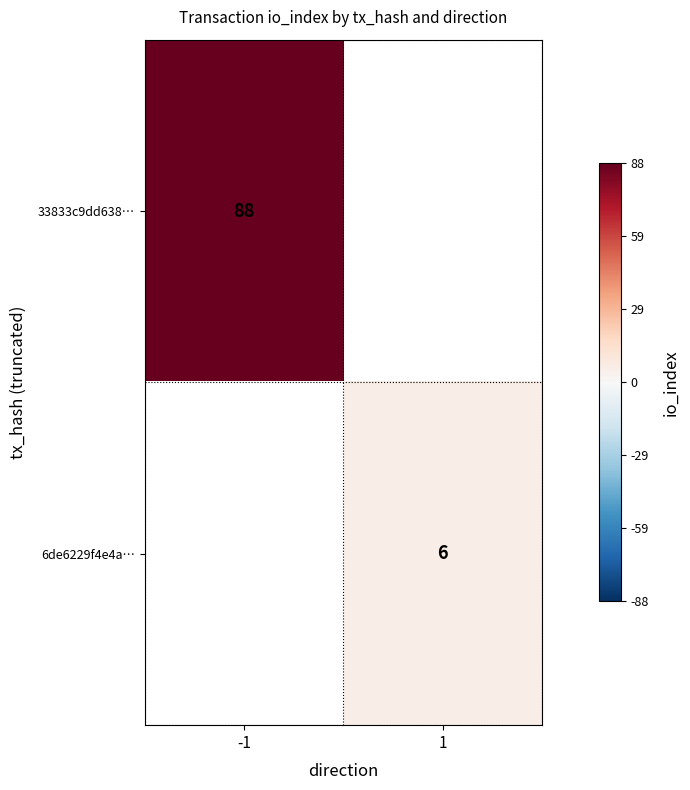

Which label corresponds to the largest value in the chart?

-1